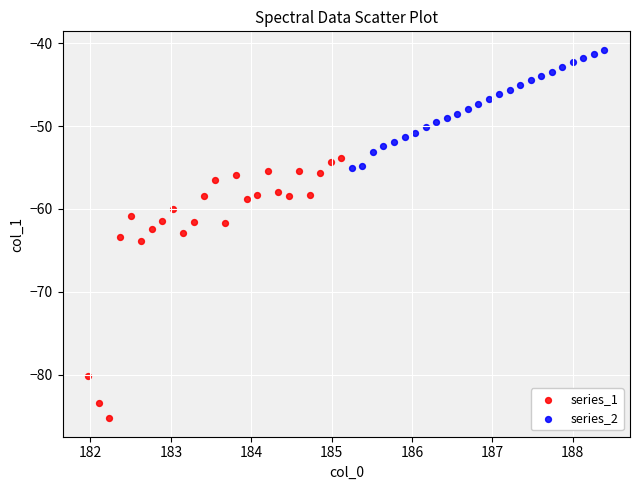

Which series contains the highest Y value?

series_2